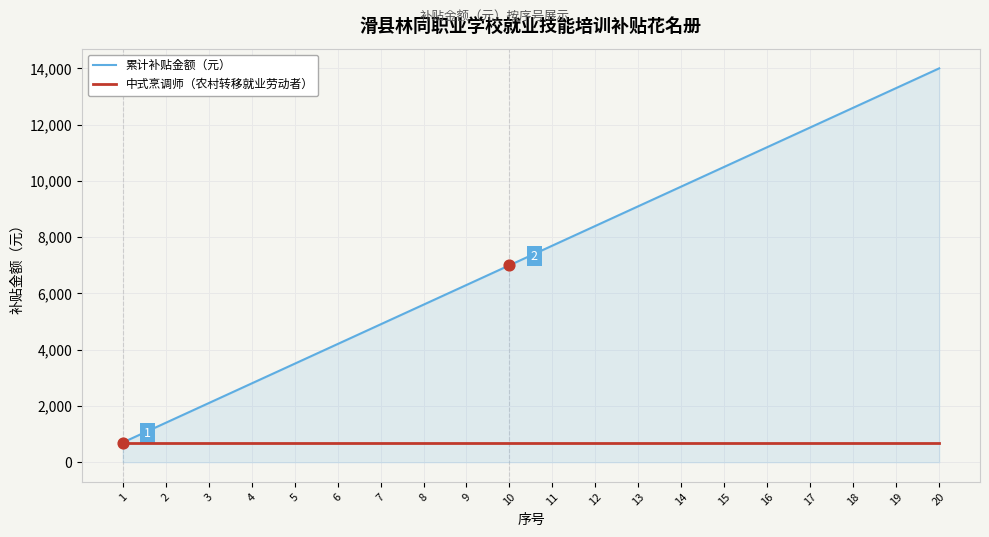

At which category is the sum across all series the highest?

20